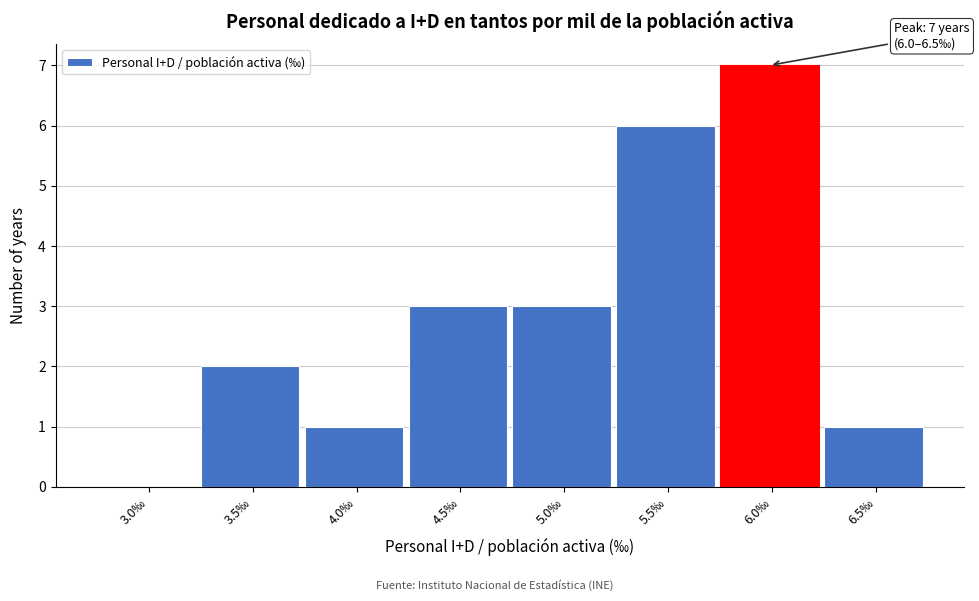

Reading left to right, transcribe all the data shown in this chart.

3.0‰=0	3.5‰=2	4.0‰=1	4.5‰=3	5.0‰=3	5.5‰=6	6.0‰=7	6.5‰=1